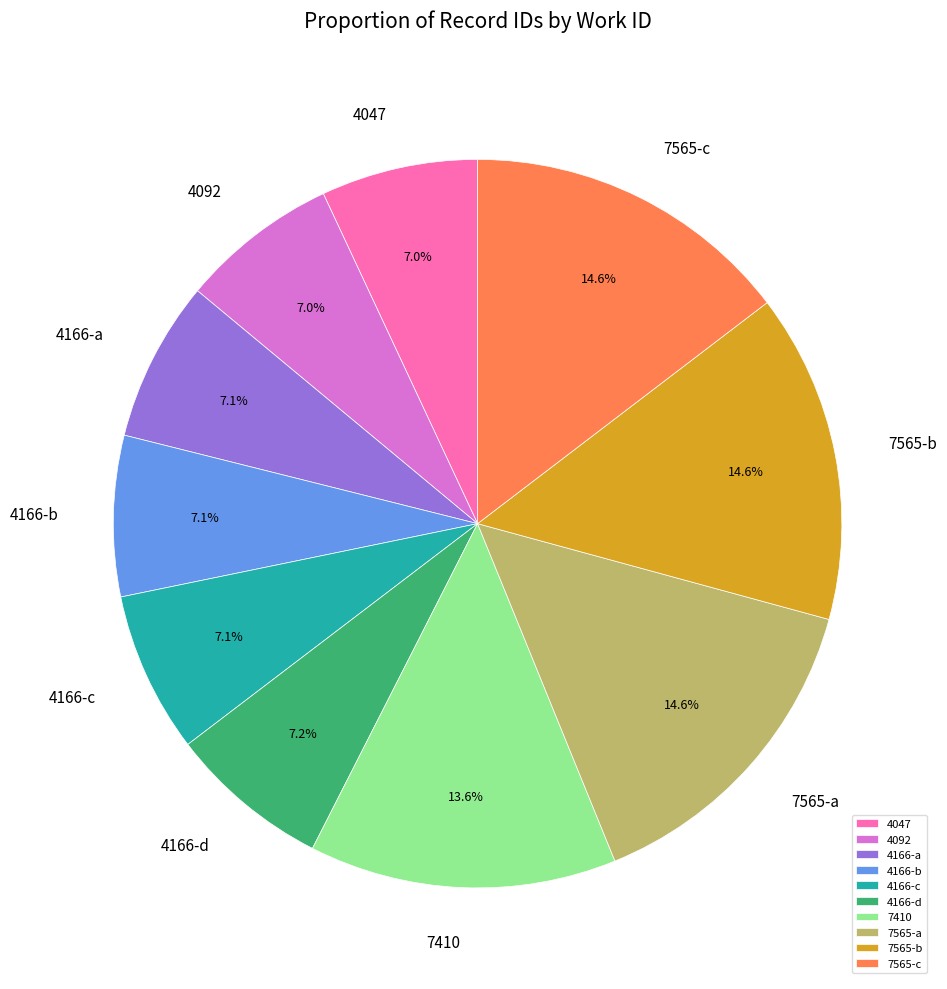

How many segments does this pie chart have?

10